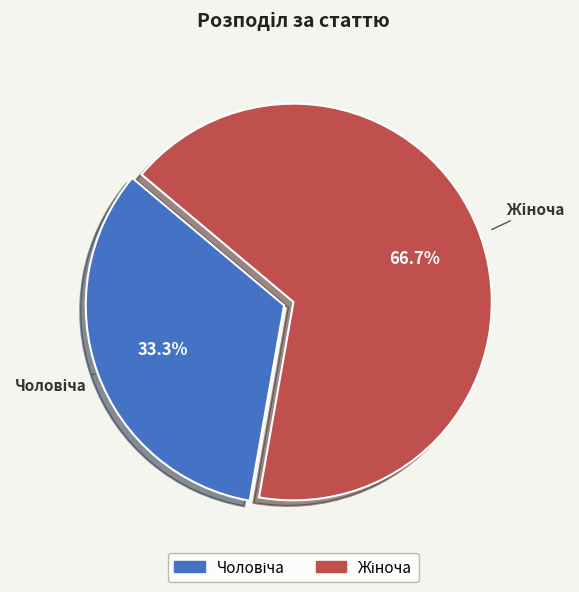

Does any single category account for the majority?

Yes